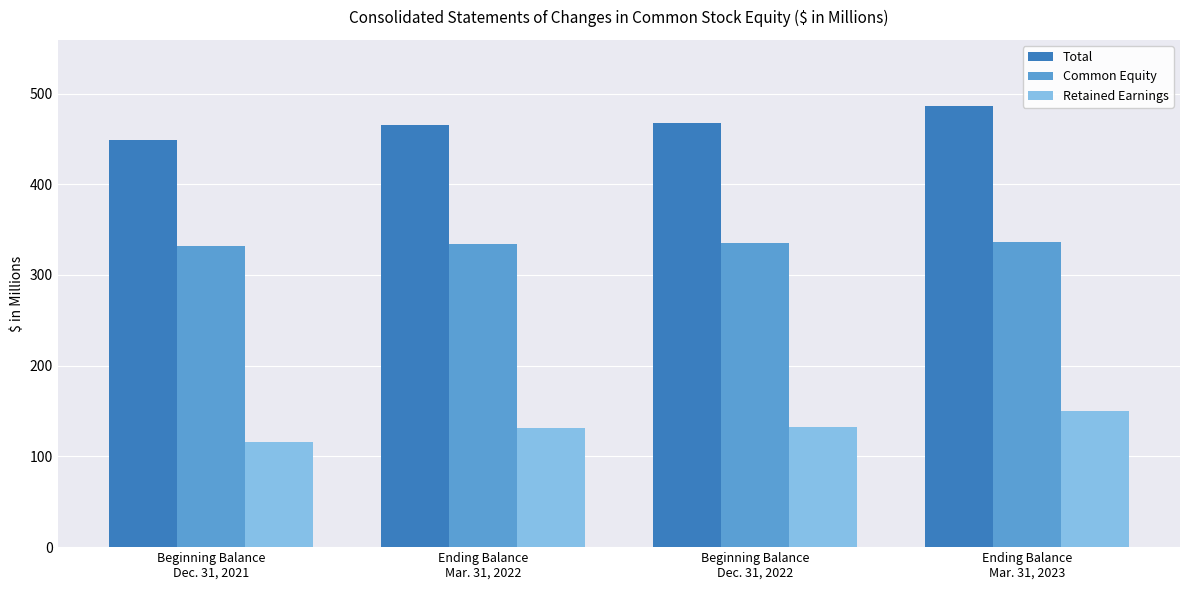

What position from the left is Beginning Balance
Dec. 31, 2022?

3